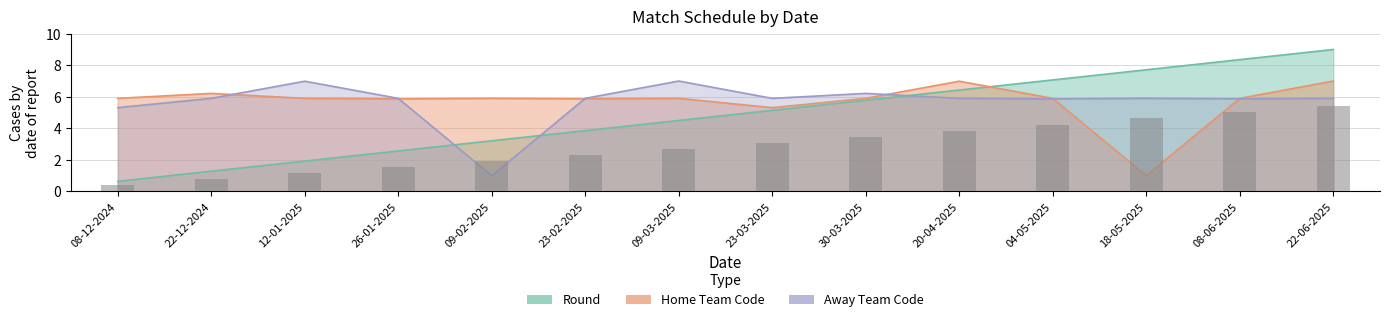

At which label is Away Team Code closest to 4?

08-12-2024